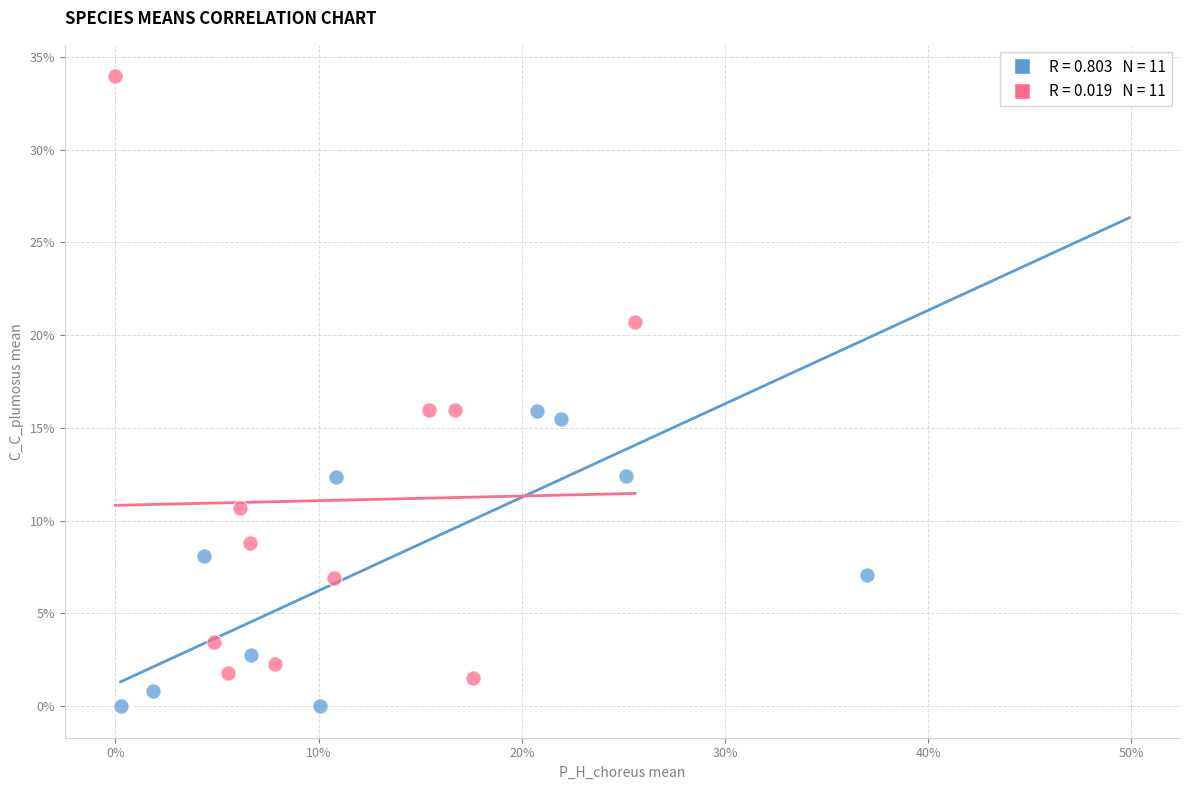

Which series has the widest spread of Y values?

P_H_choreus